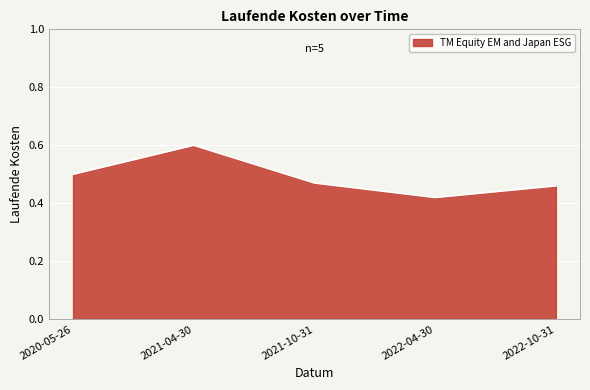

Which category has the lowest value across all series?

2022-04-30